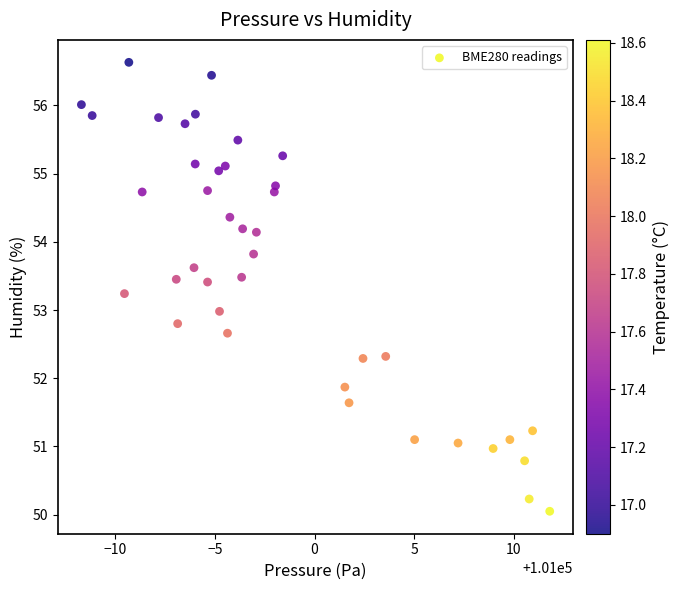

What is the range of Y values (max minus min)?

6.6